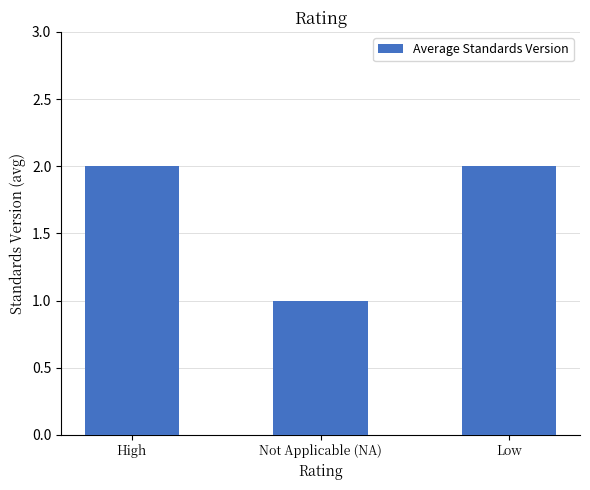

True or false: the data shows 1 at Not Applicable (NA).

True